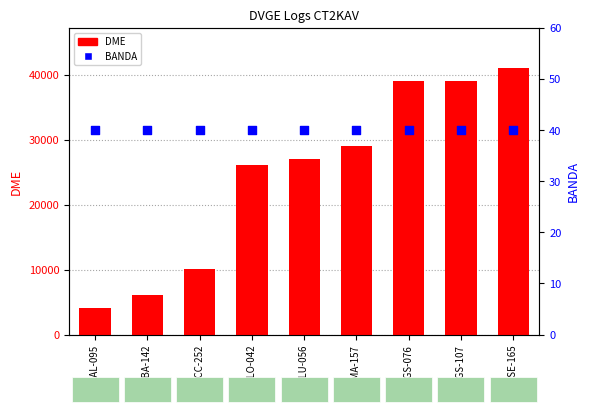

At how many categories does at least one series exceed 9671?

7